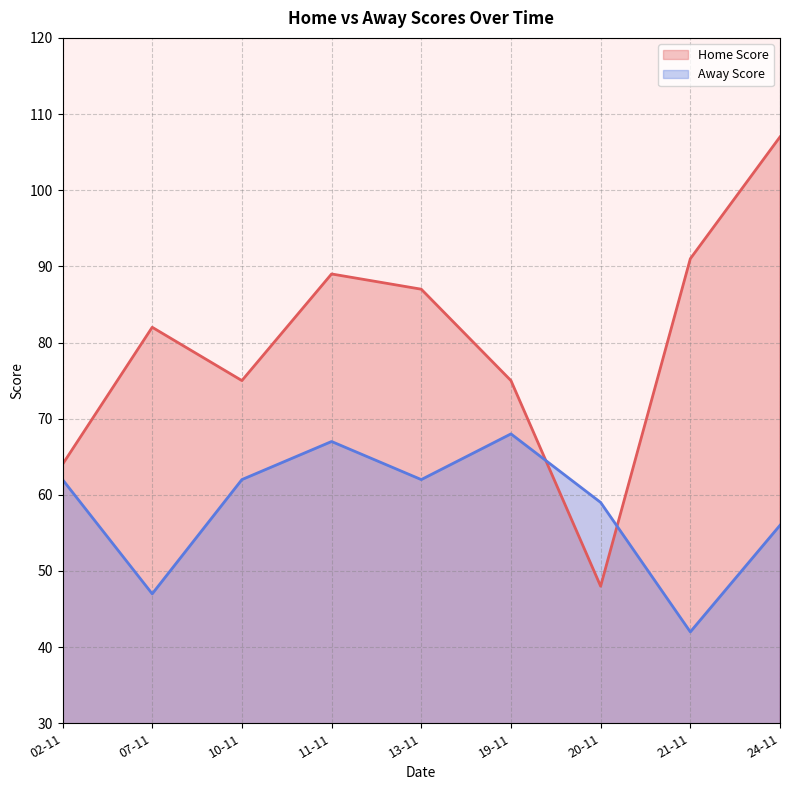

Reading right to left, list all the values displayed in this chart.

Home Score: 107	91	48	75	87	89	75	82	64
Away Score: 56	42	59	68	62	67	62	47	62